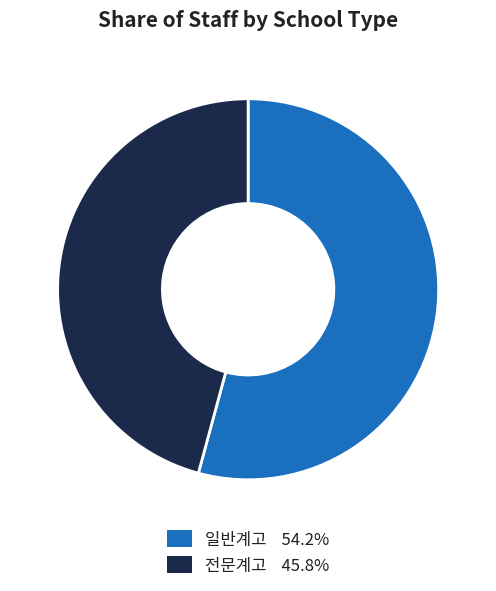

Between 전문계고 and 일반계고, which is larger?

일반계고